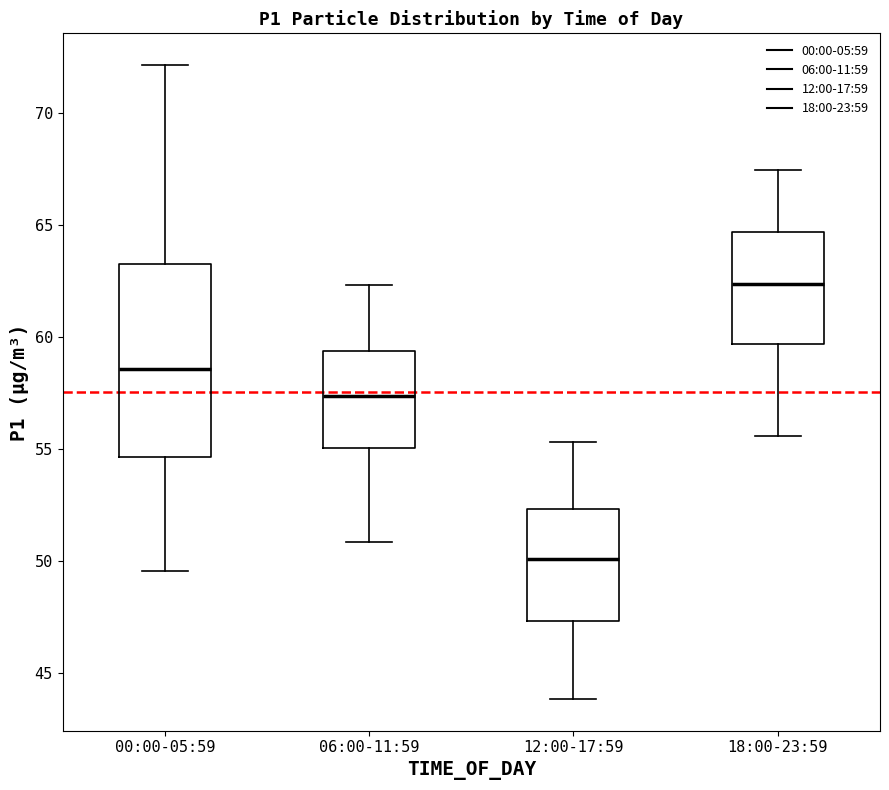

Reading left to right, transcribe this box plot: for each box, give where its median line is, the range the box spans, and where its two whiskers end, as read against the y-axis. The values are not printed on the chart, so give them approximately, as read against the axis.

00:00-05:59: median 58.5, box 54.5 to 63.5, whiskers 49.5 to 72.0
06:00-11:59: median 57.5, box 55.0 to 59.5, whiskers 51.0 to 62.5
12:00-17:59: median 50.0, box 47.5 to 52.5, whiskers 44.0 to 55.5
18:00-23:59: median 62.5, box 59.5 to 64.5, whiskers 55.5 to 67.5